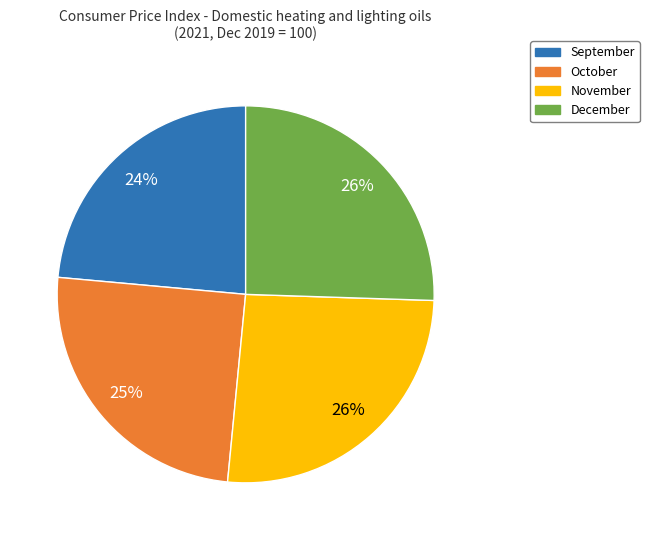

Is the sum of November and December greater than half?

Yes